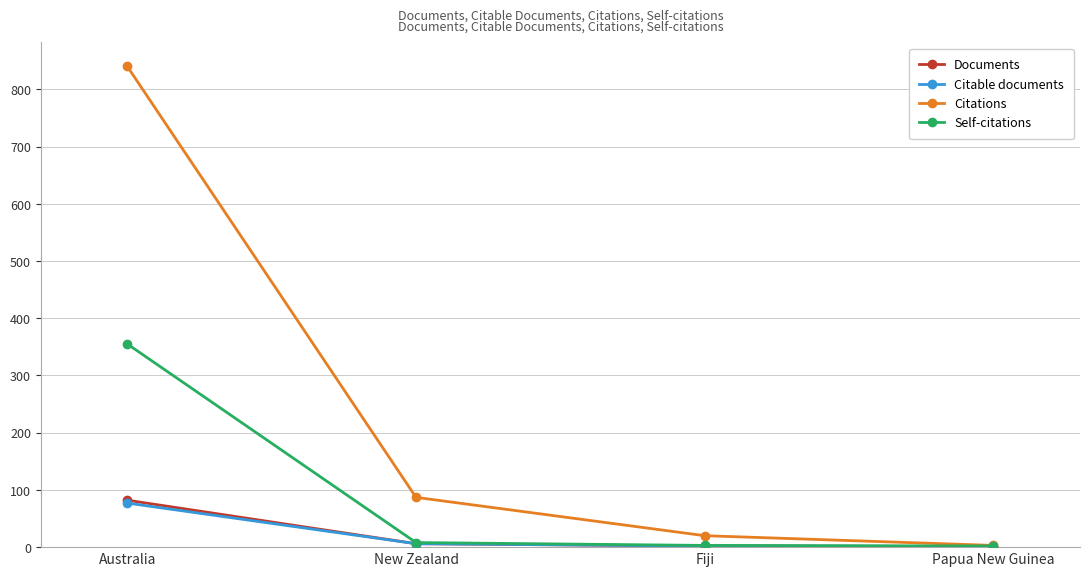

Which series has the largest total across all categories?

Citations